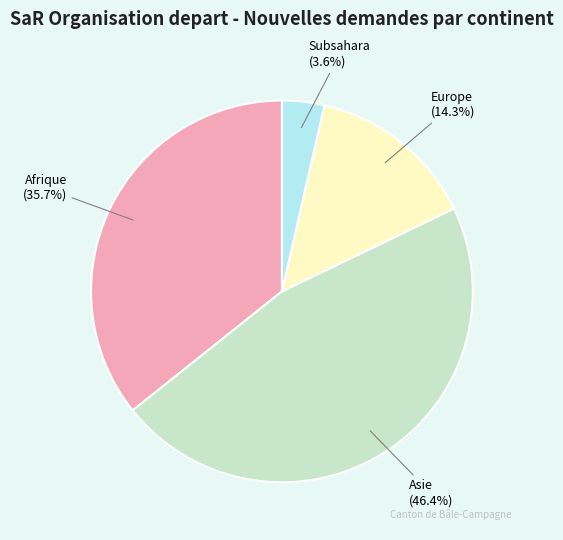

The Asie slice represents 55% of the pie. True or false?

False